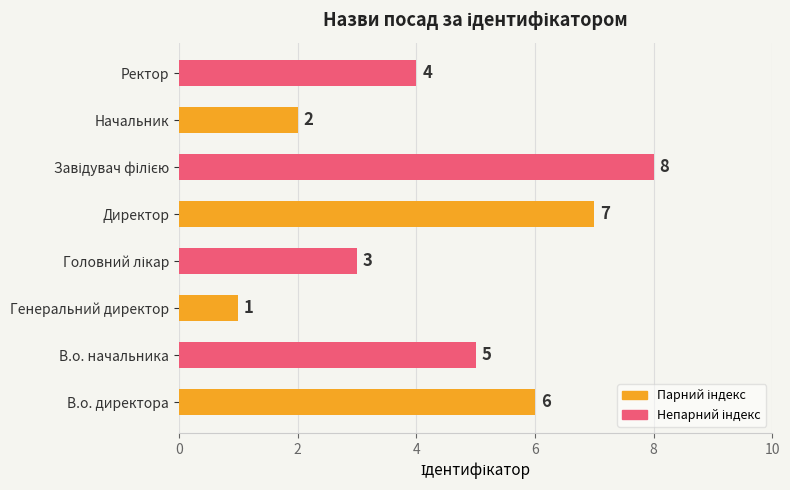

How many bars are there in total?

8